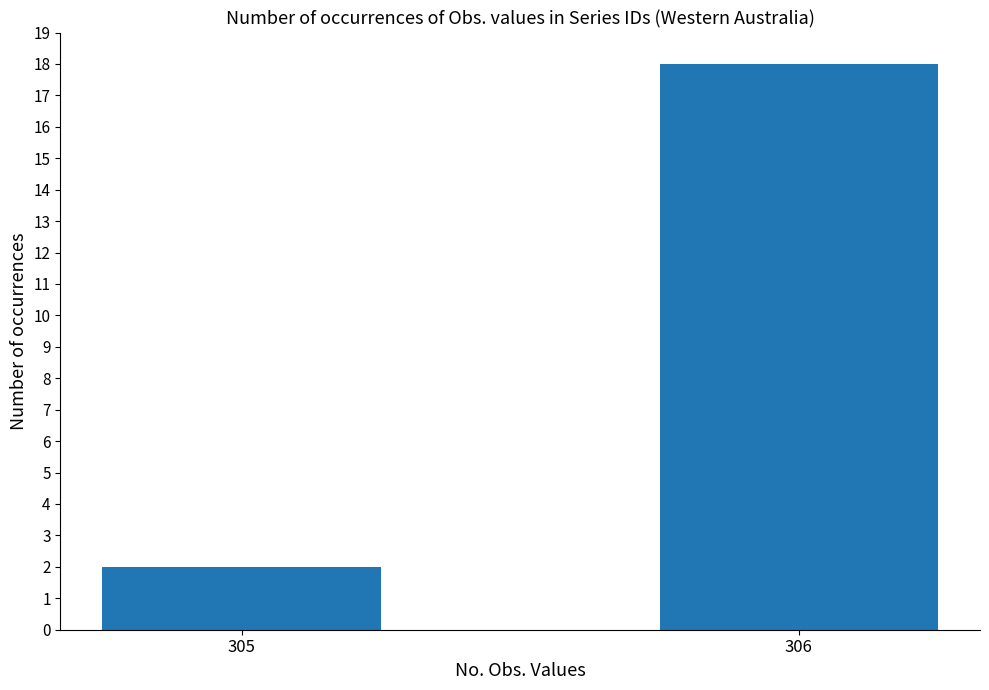

Between 305 and 306, which is larger?

306